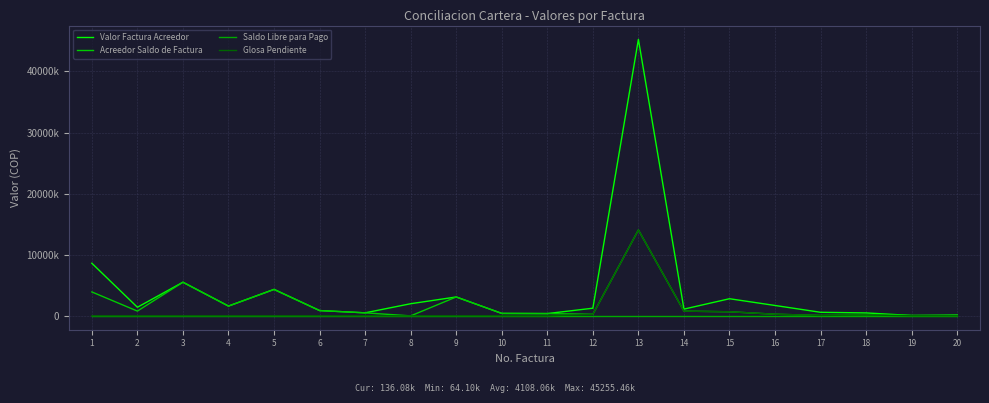

Does the chart have visible grid lines?

Yes